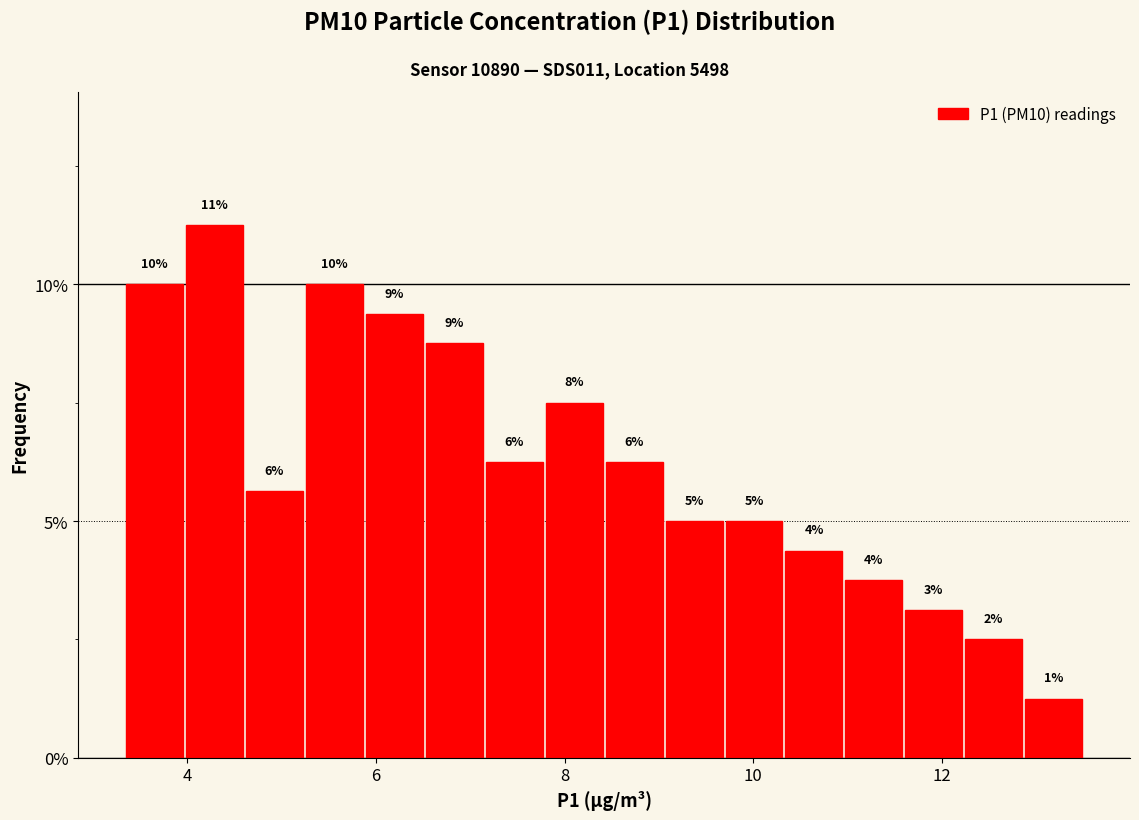

Around what value on the x-axis is the tallest bar? Give the approximate position of its centre, as read against the axis.

4.2